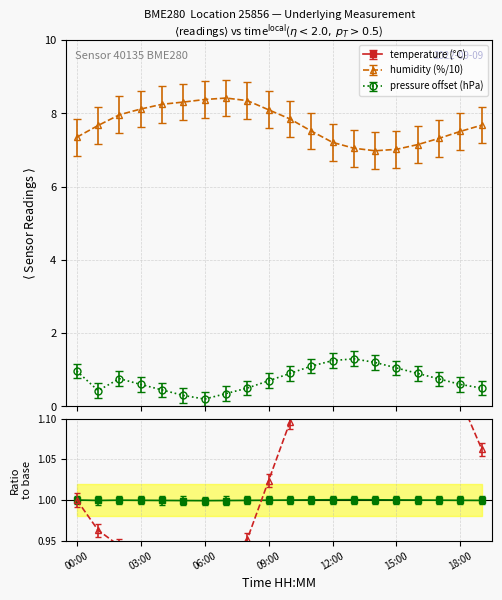

Count the number of data series in this chart.

3